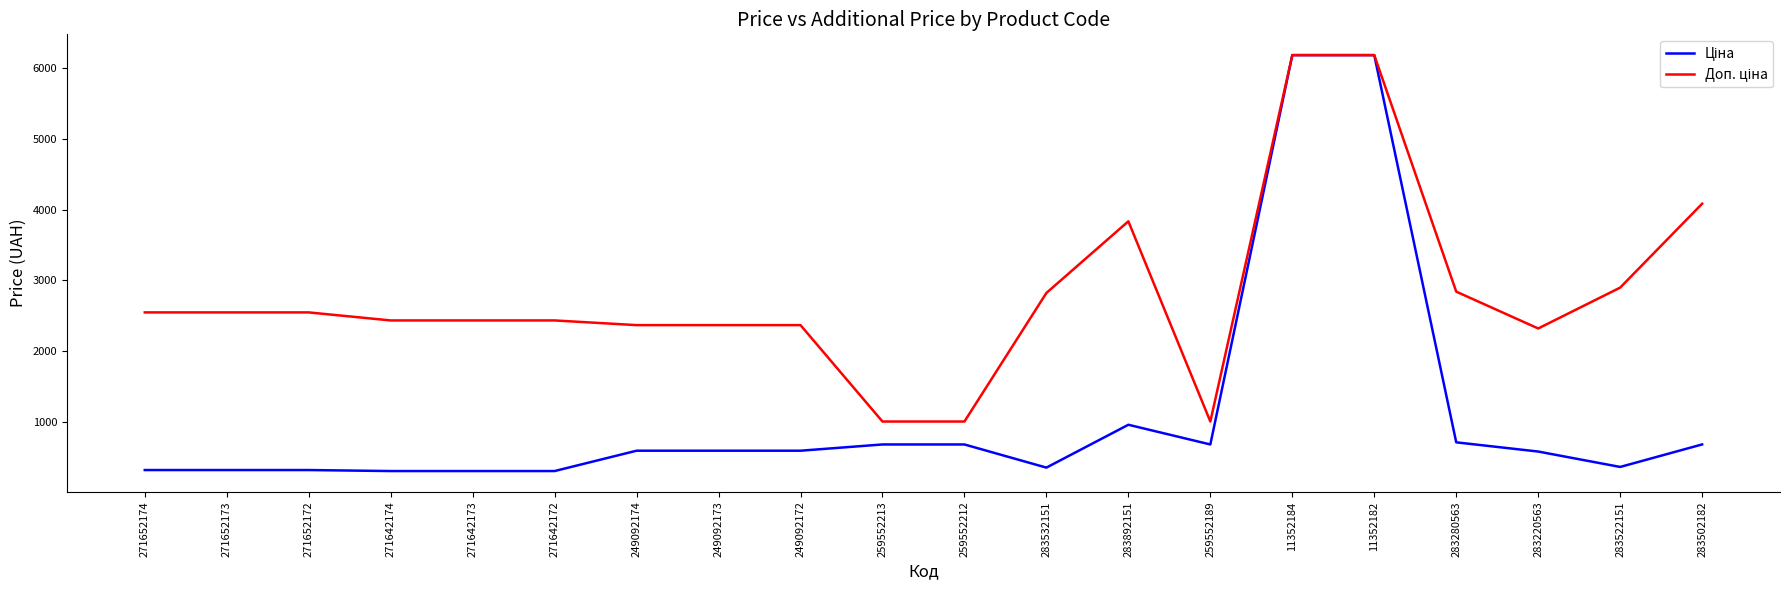

Reading left to right, list all the values displayed in this chart.

Ціна: 271652174=318.3	271652173=318.3	271652172=318.3	271642174=304.1	271642173=304.1	271642172=304.1	249092174=591.6	249092173=591.6	249092172=591.6	259552213=679.8	259552212=679.8	283532151=352.6	283892151=958.4	259552189=679.8	11352184=6182.6	11352182=6182.6	283280563=710.0	283220563=579.8	283522151=362.1	283502182=680.4
Доп. ціна: 271652174=2546.4	271652173=2546.4	271652172=2546.4	271642174=2432.8	271642173=2432.8	271642172=2432.8	249092174=2366.5	249092173=2366.5	249092172=2366.5	259552213=1004.1	259552212=1004.1	283532151=2821.2	283892151=3833.8	259552189=1004.1	11352184=6182.6	11352182=6182.6	283280563=2839.8	283220563=2319.2	283522151=2896.6	283502182=4082.3